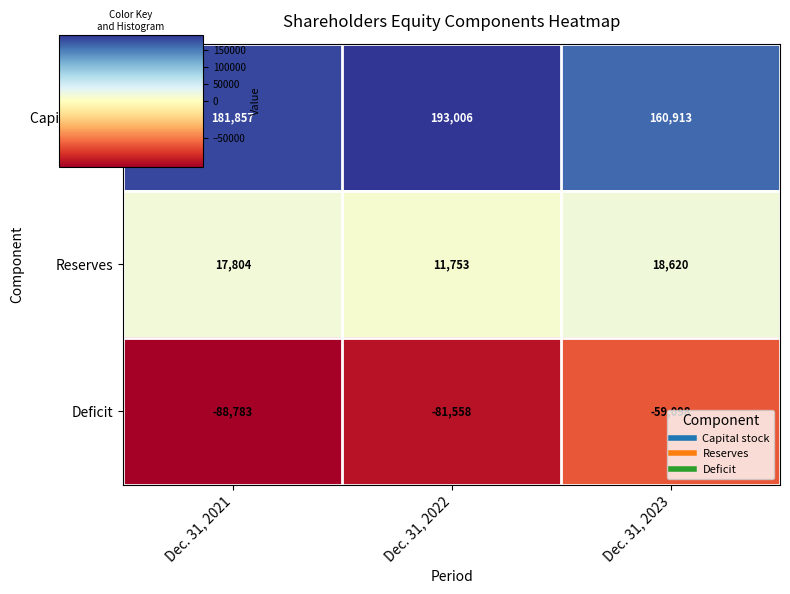

What is the sum of the Capital stock values at Dec. 31, 2023 and Dec. 31, 2022?

353919